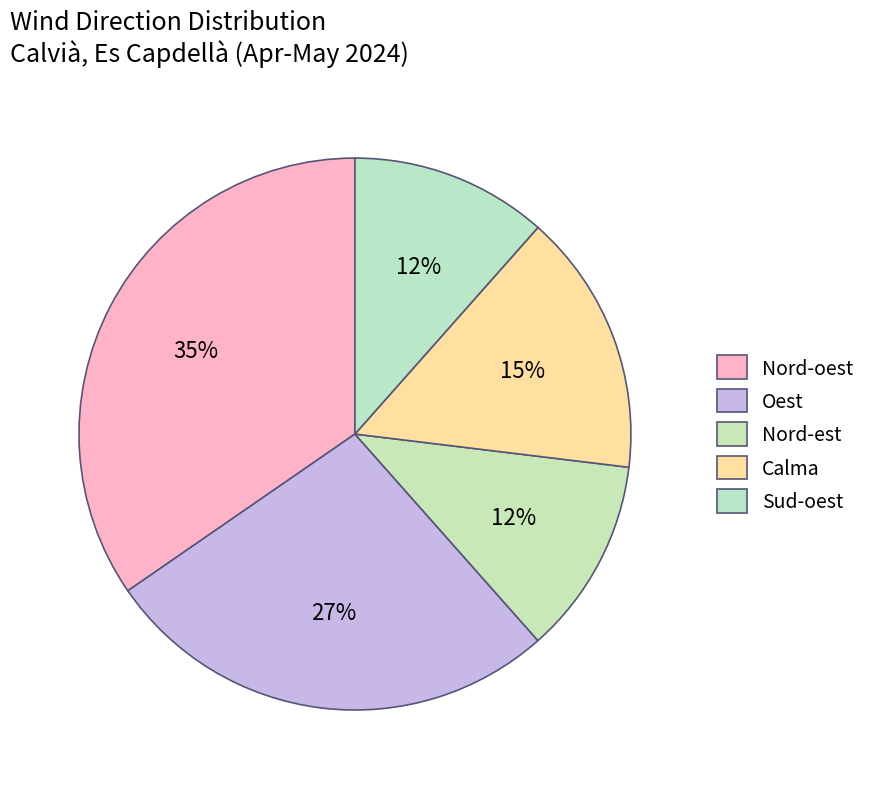

How many slices are in this pie chart?

5